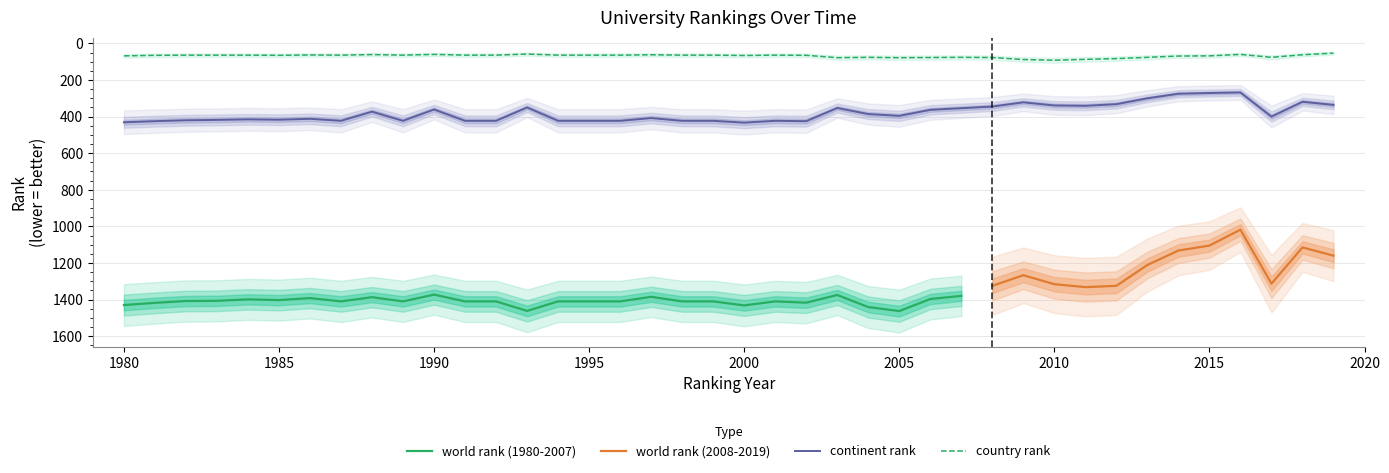

True or false: continent rank and country rank intersect in this chart.

False